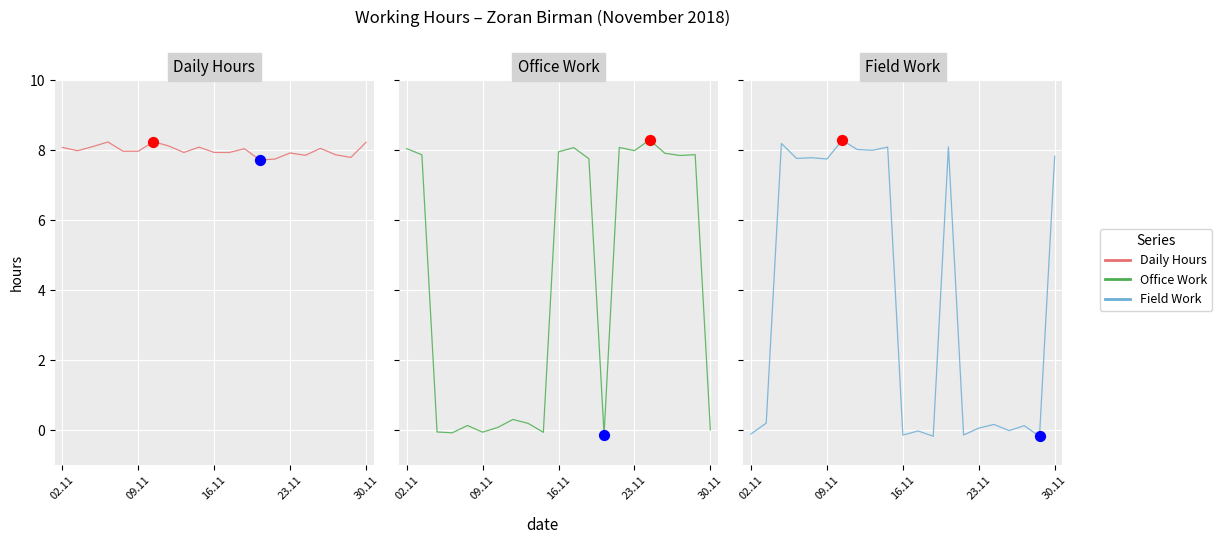

Which series reaches the minimum Y coordinate?

Field Work